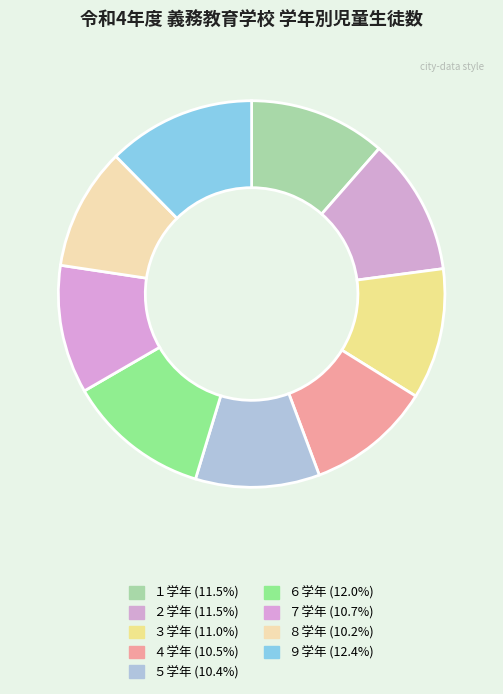

The ５学年 slice represents 10% of the pie. True or false?

True